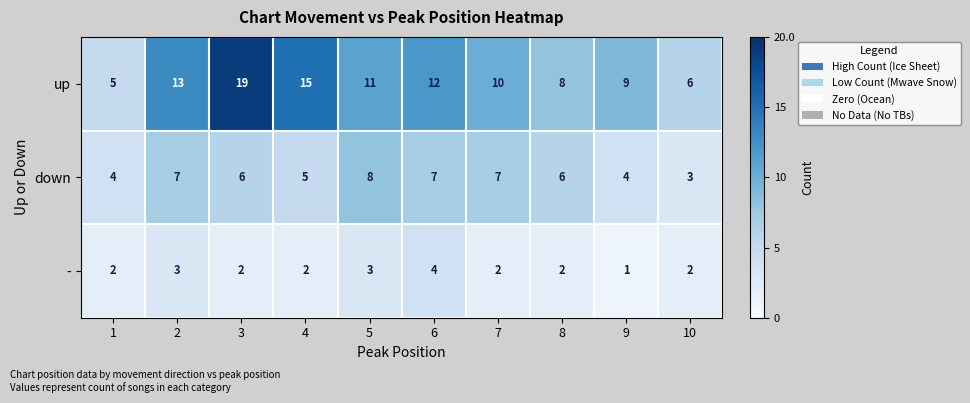

True or false: - has a value of 4 at 6.

True